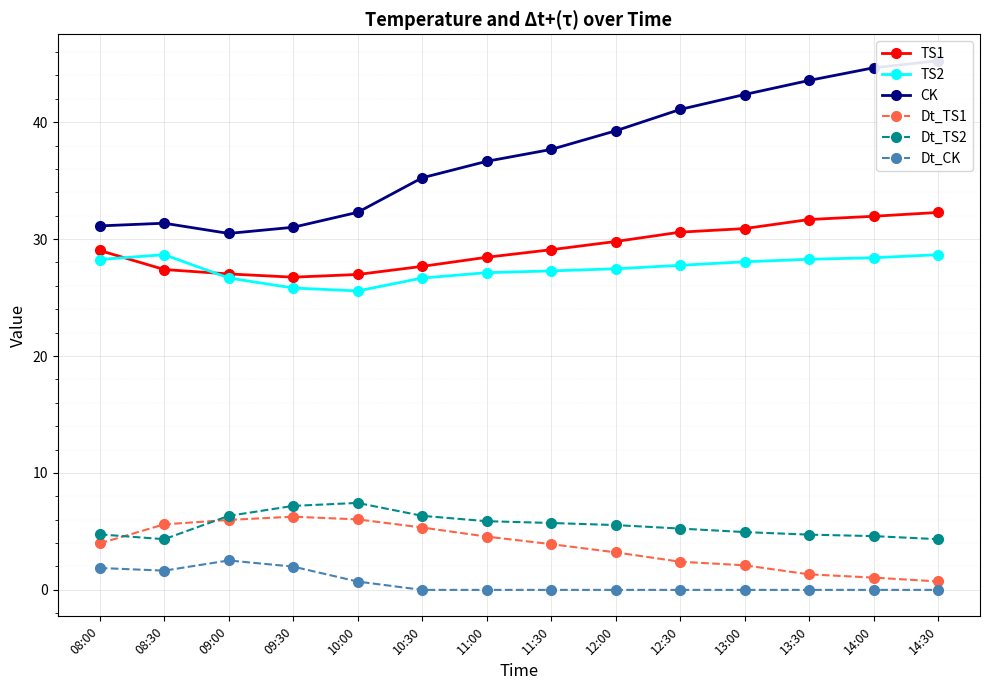

At which label is CK closest to 37?

11:00